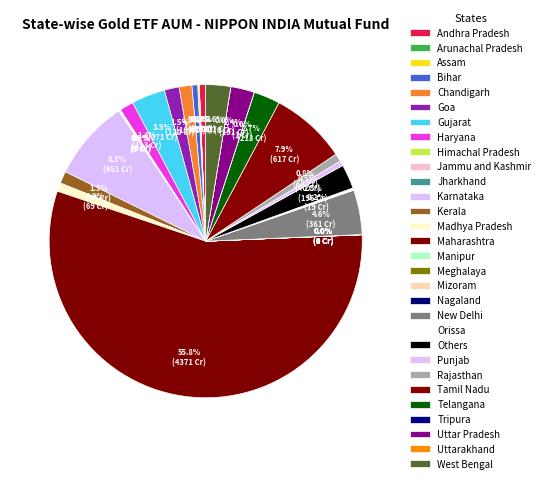

Is the sum of Chhattisgarh and Gujarat greater than half?

No